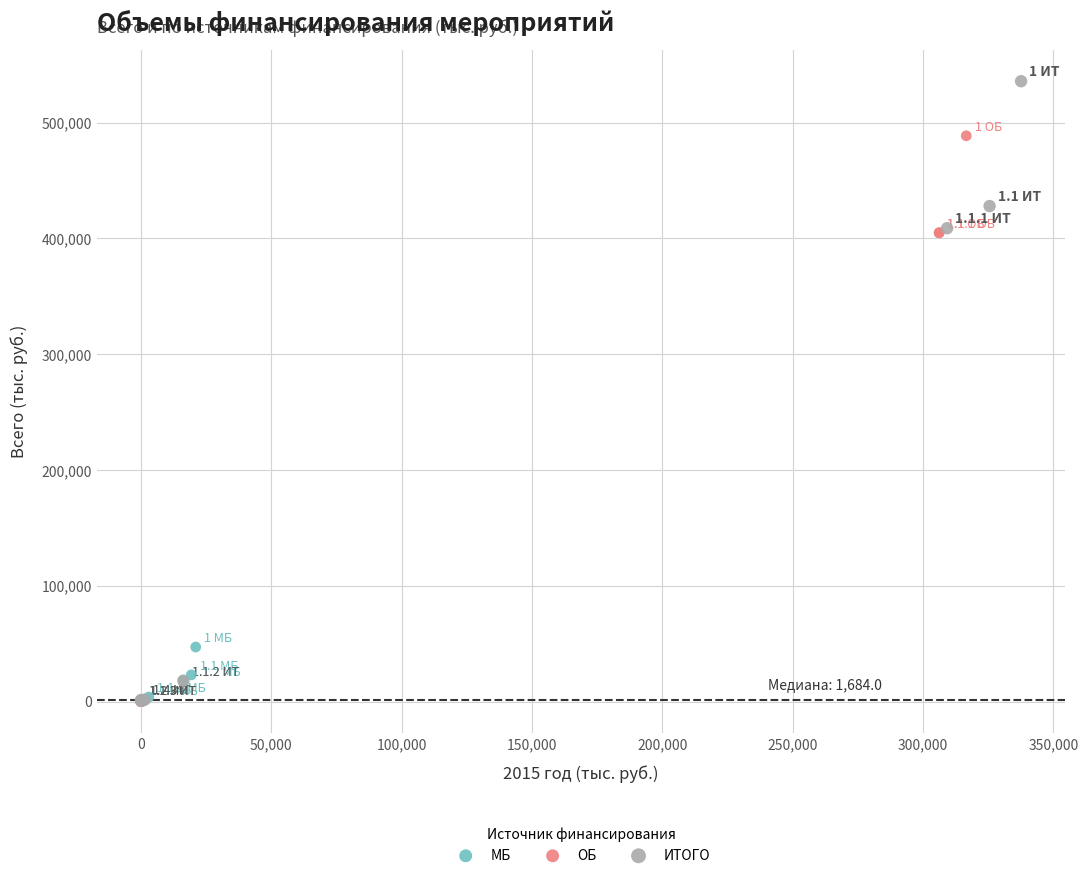

Which series has the widest spread of Y values?

ИТОГО